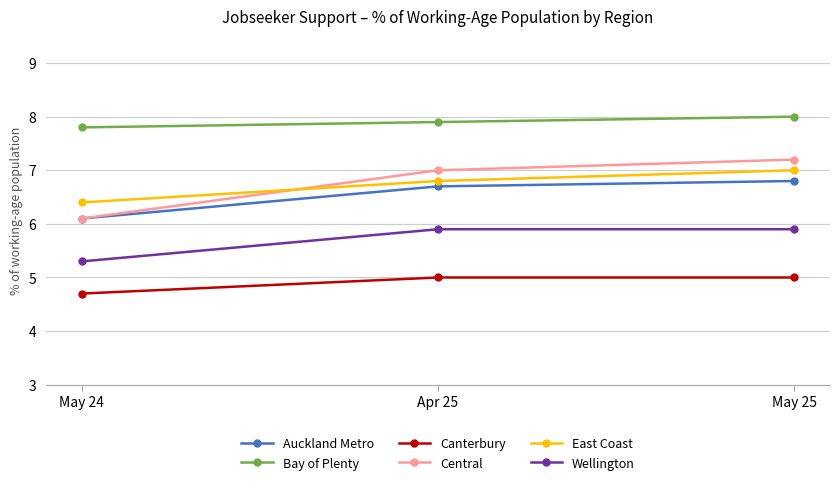

What is the sum of all Auckland Metro values?

19.6